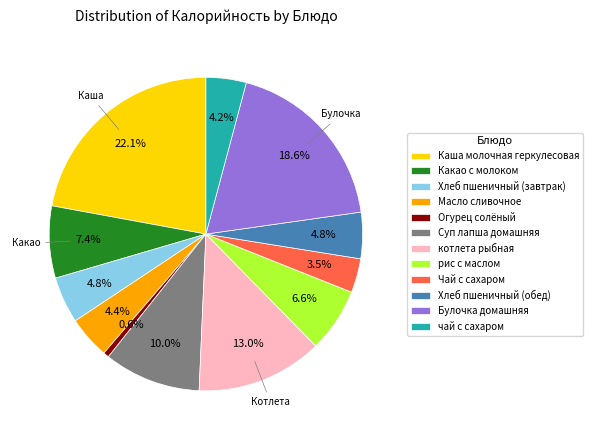

To the nearest percent, what is the average slice percentage?

8%